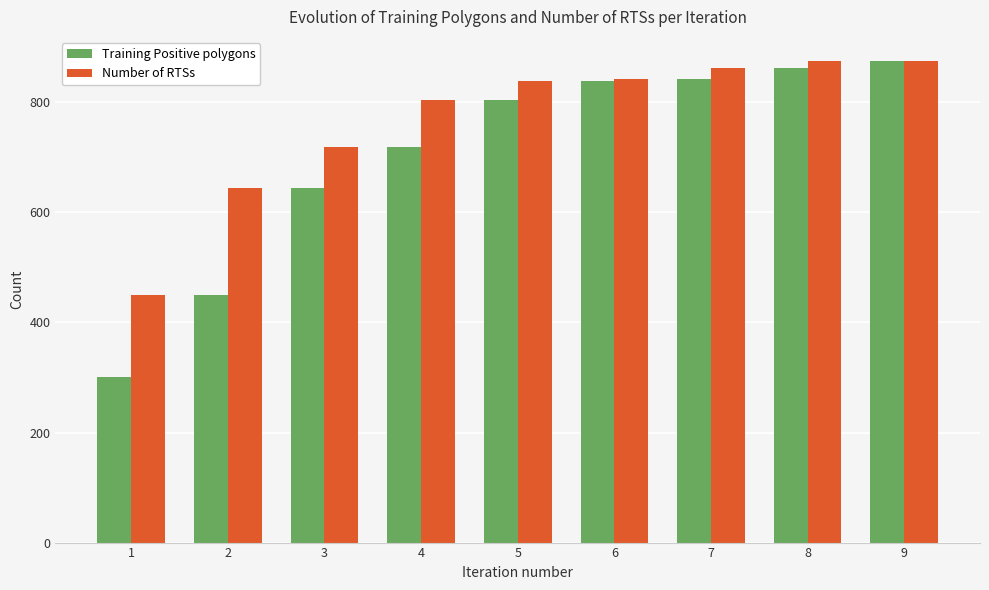

What is the value of the Number of RTSs bar at the 4th from the left?

804